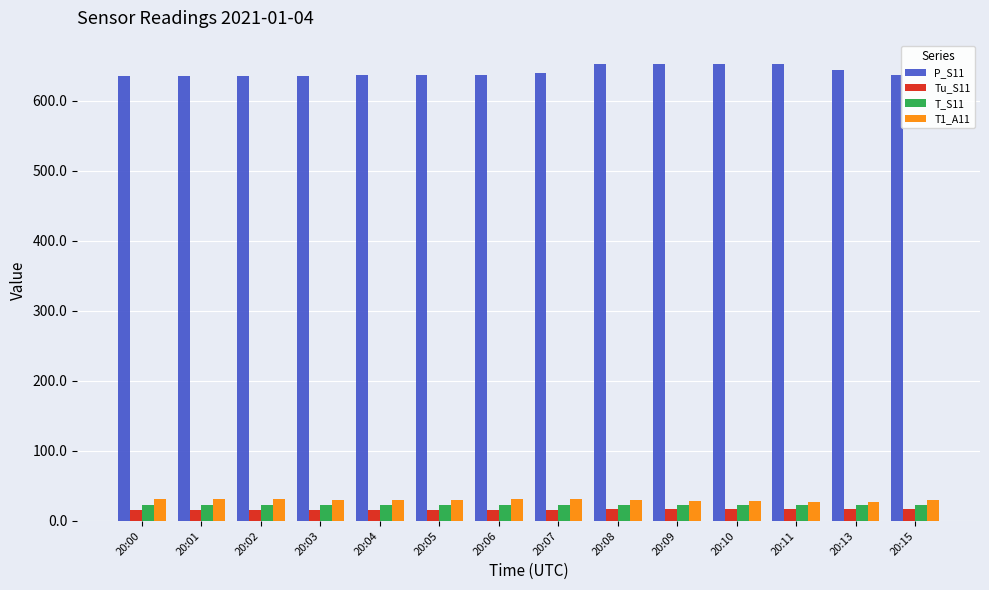

Which series changed the most between 20:05 and 20:11?

P_S11